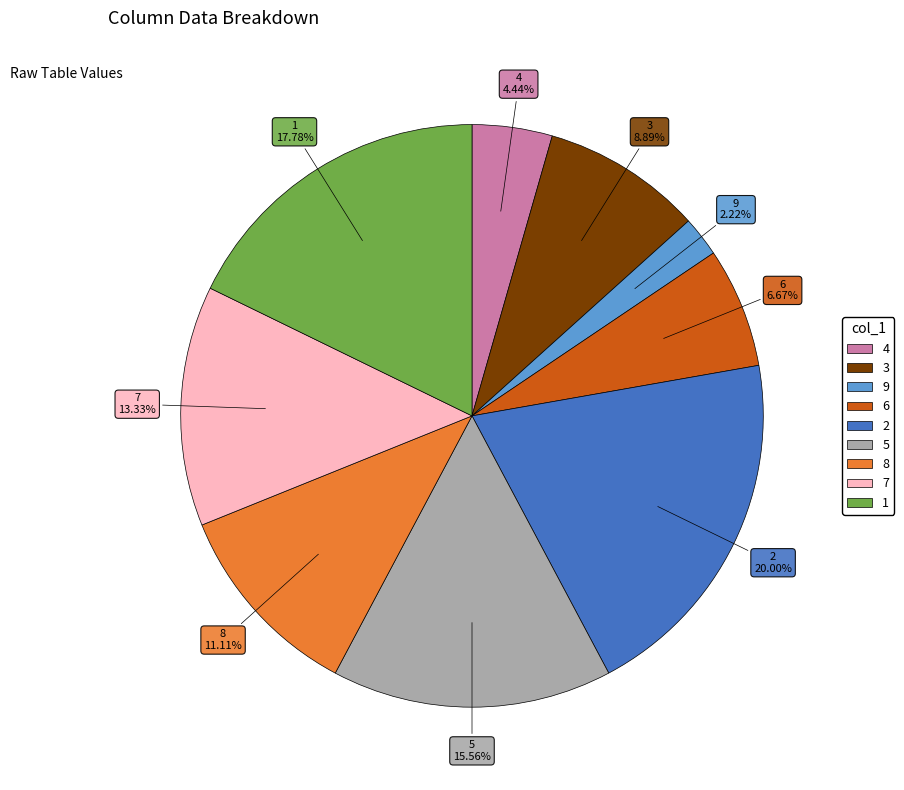

Which category has the biggest portion of the pie?

2